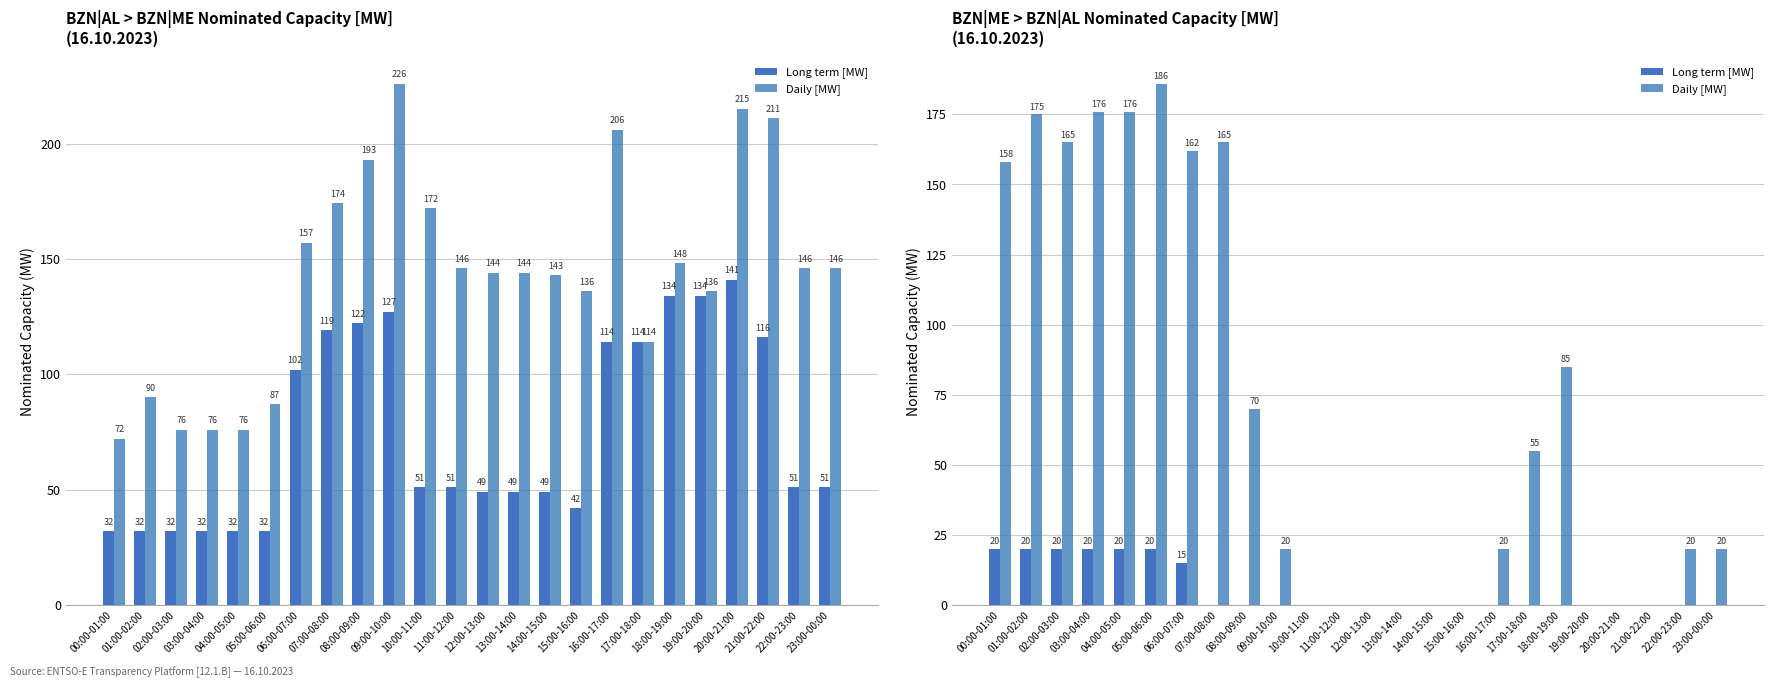

What are all the series names shown in the legend?

Long term [MW], Daily [MW]